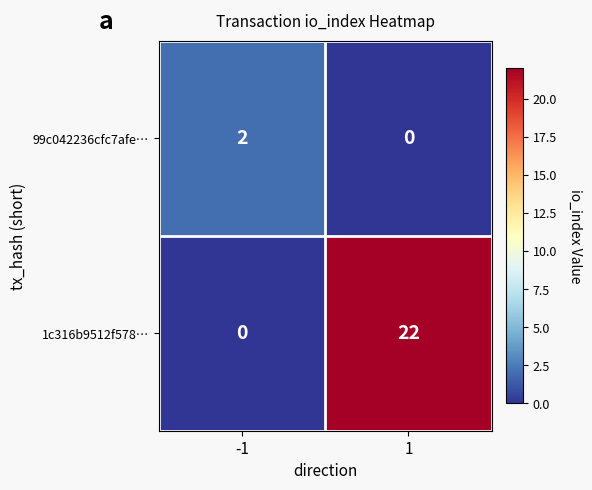

The value of 99c042236cfc7afe… at -1 is 1. True or false?

False